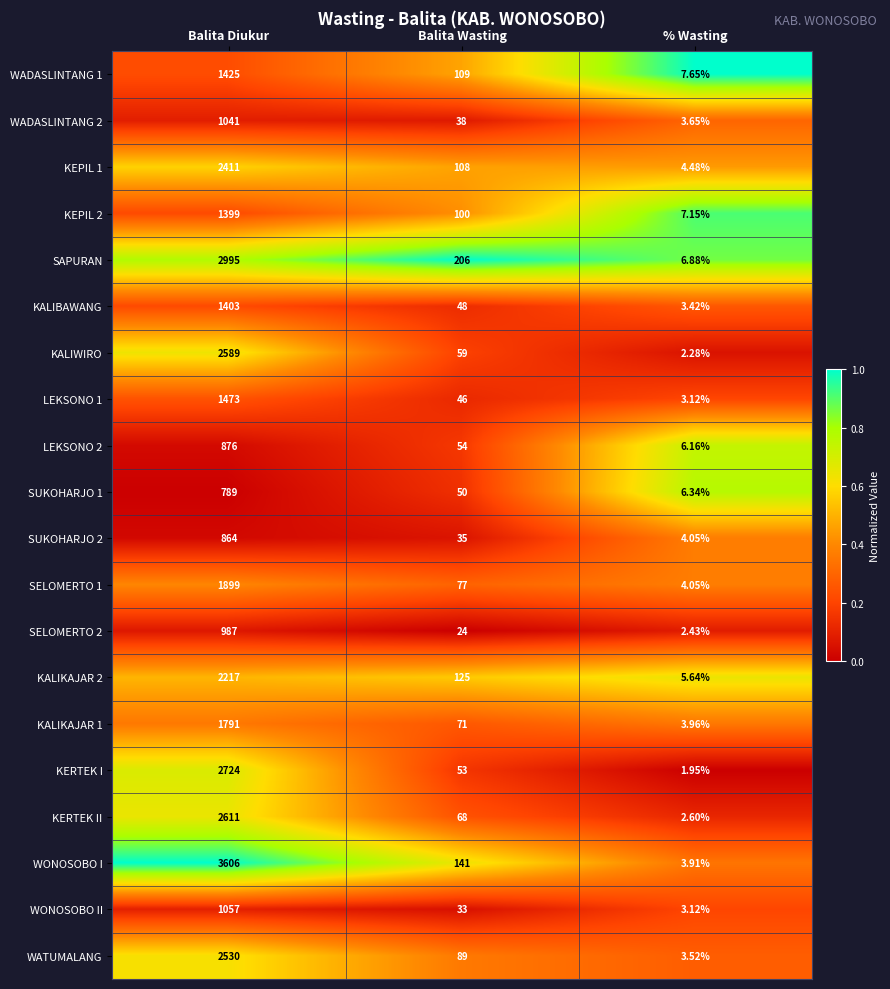

Rank the categories by KALIKAJAR 2 value from highest to lowest.

Balita Diukur, Balita Wasting, % Wasting